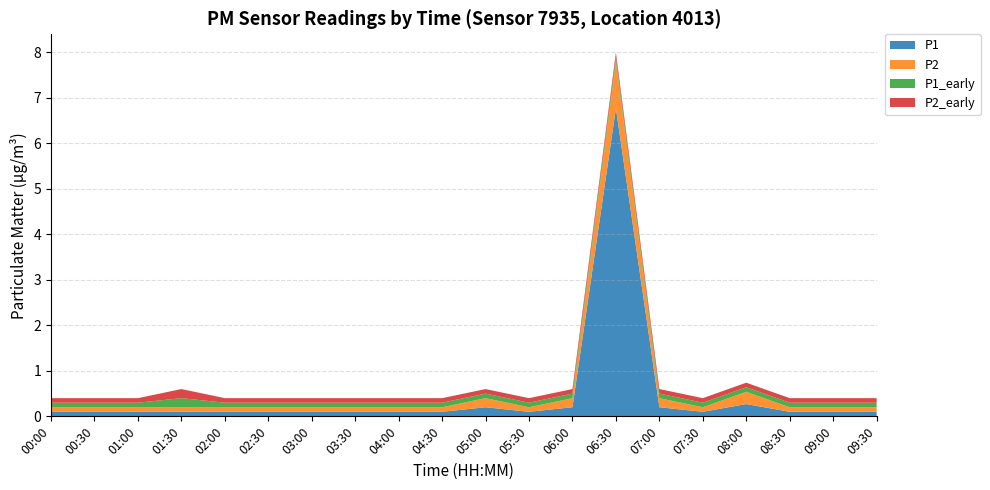

Reading right to left, list all the values displayed in this chart.

P1: 09:30=0.1	09:00=0.1	08:30=0.1	08:00=0.3	07:30=0.1	07:00=0.2	06:30=6.8	06:00=0.2	05:30=0.1	05:00=0.2	04:30=0.1	04:00=0.1	03:30=0.1	03:00=0.1	02:30=0.1	02:00=0.1	01:30=0.1	01:00=0.1	00:30=0.1	00:00=0.1
P2: 09:30=0.1	09:00=0.1	08:30=0.1	08:00=0.3	07:30=0.1	07:00=0.2	06:30=1.0	06:00=0.2	05:30=0.1	05:00=0.2	04:30=0.1	04:00=0.1	03:30=0.1	03:00=0.1	02:30=0.1	02:00=0.1	01:30=0.1	01:00=0.1	00:30=0.1	00:00=0.1
P1_early: 09:30=0.1	09:00=0.1	08:30=0.1	08:00=0.1	07:30=0.1	07:00=0.1	06:30=0.1	06:00=0.1	05:30=0.1	05:00=0.1	04:30=0.1	04:00=0.1	03:30=0.1	03:00=0.1	02:30=0.1	02:00=0.1	01:30=0.2	01:00=0.1	00:30=0.1	00:00=0.1
P2_early: 09:30=0.1	09:00=0.1	08:30=0.1	08:00=0.1	07:30=0.1	07:00=0.1	06:30=0.1	06:00=0.1	05:30=0.1	05:00=0.1	04:30=0.1	04:00=0.1	03:30=0.1	03:00=0.1	02:30=0.1	02:00=0.1	01:30=0.2	01:00=0.1	00:30=0.1	00:00=0.1